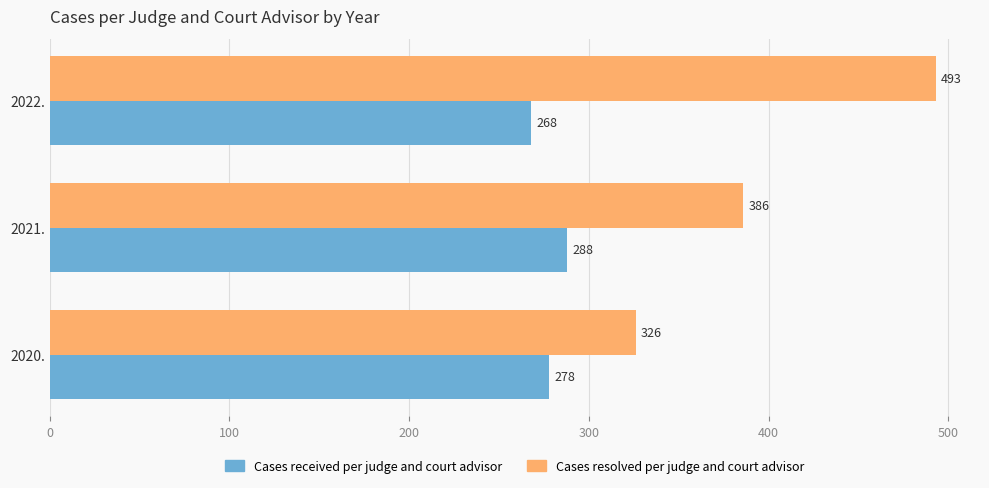

True or false: Cases resolved per judge and court advisor has a value of 386 at 2021..

True